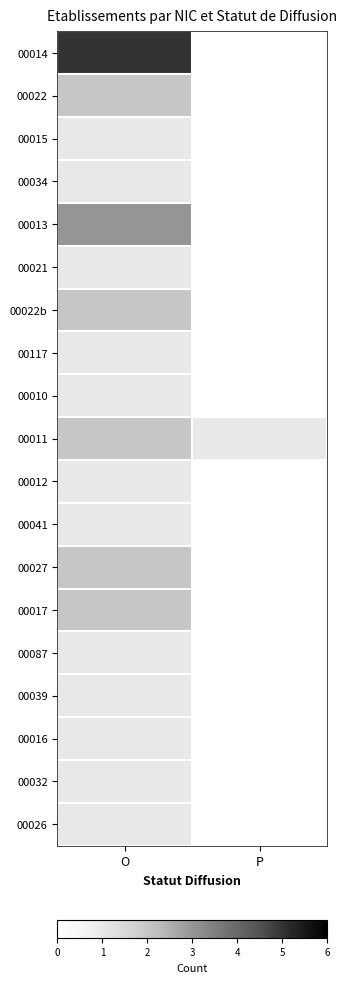

At which category is the sum across all series the highest?

O